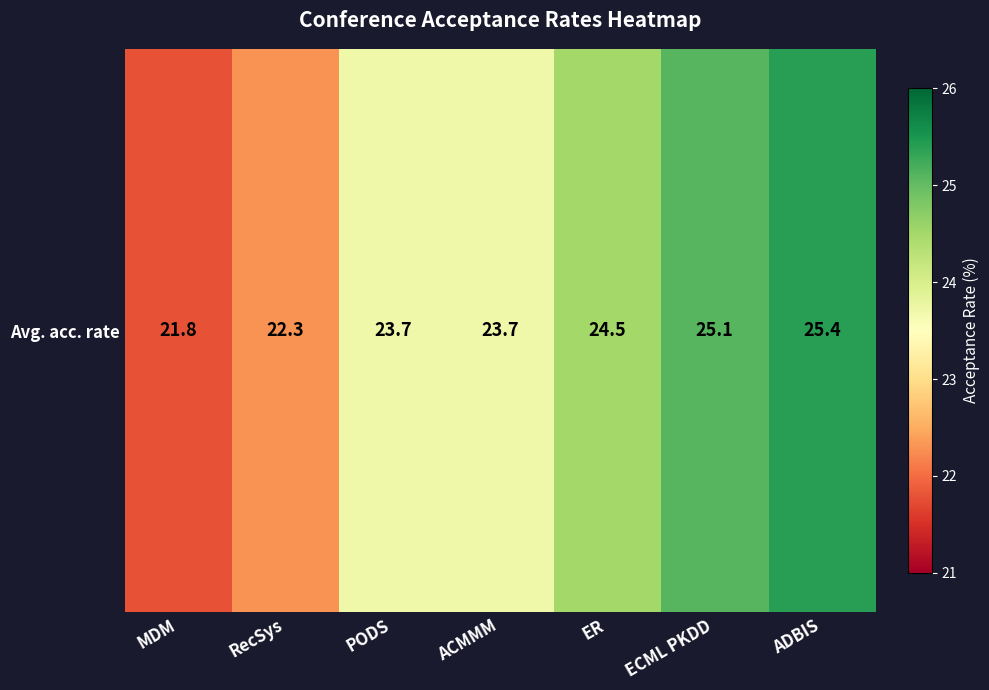

Which category has the lowest value across all series?

MDM